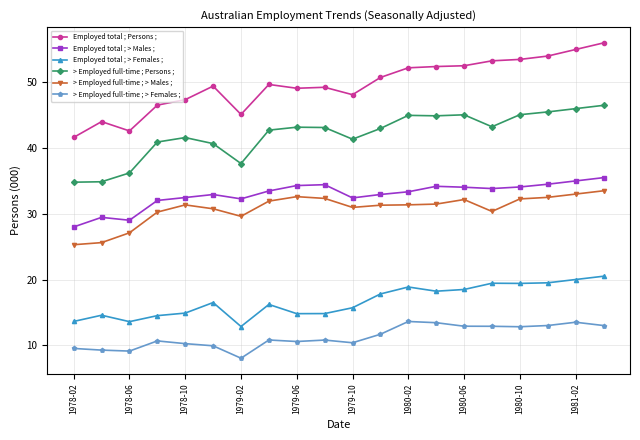

What is the value of the > Employed full-time ; > Females ; point at the 5th from the left?

10.2